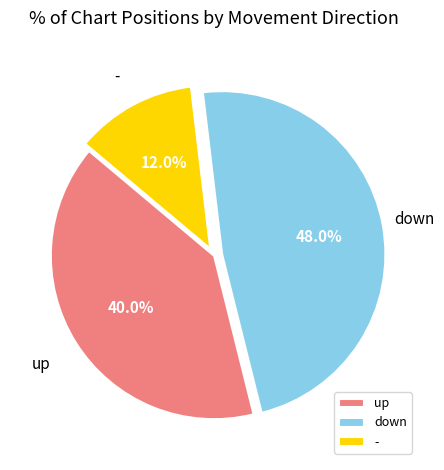

To the nearest percent, what is the combined percentage of - and down?

60%